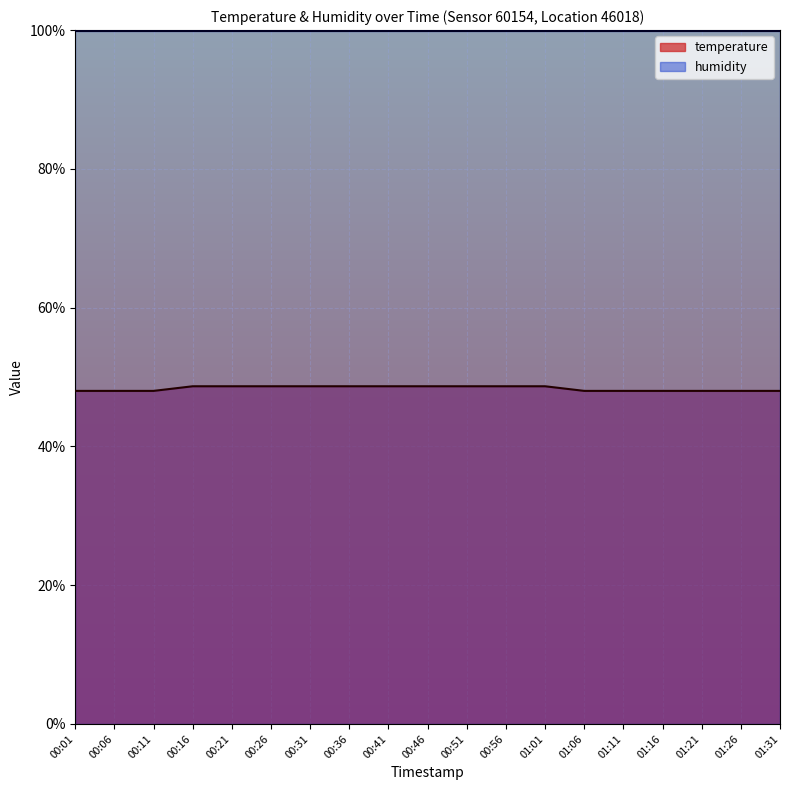

Which label corresponds to the largest value in the chart?

00:16